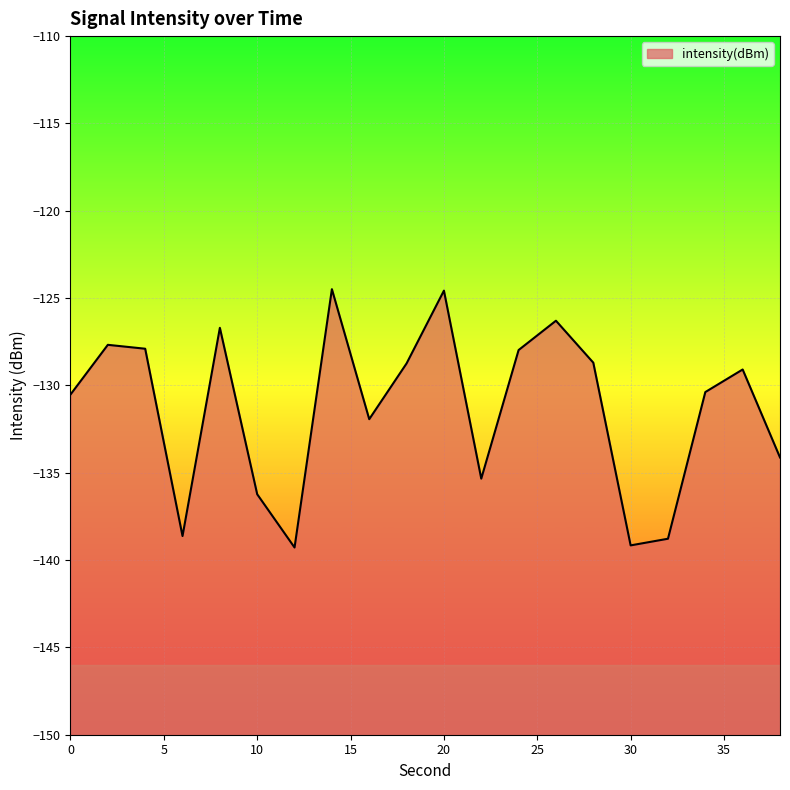

What is the difference between the second highest and second lowest values?

14.6